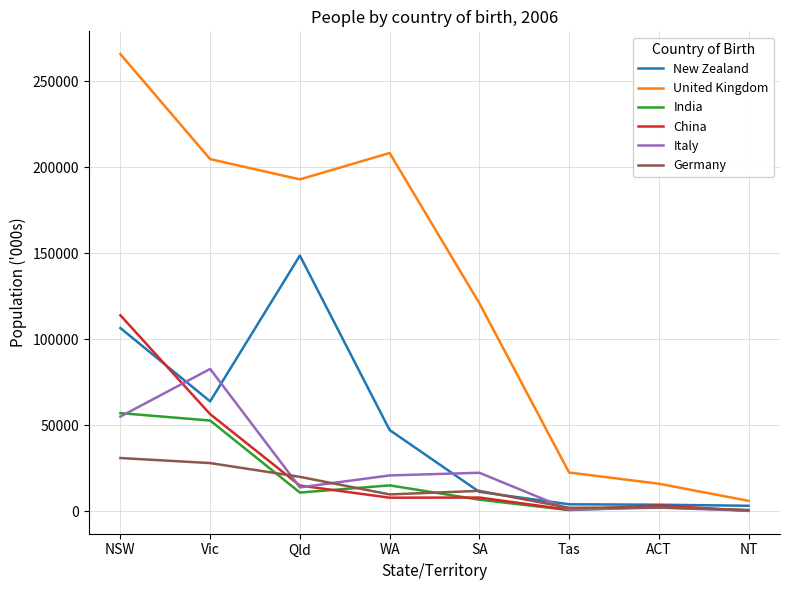

Which series has the largest range (max minus min)?

United Kingdom